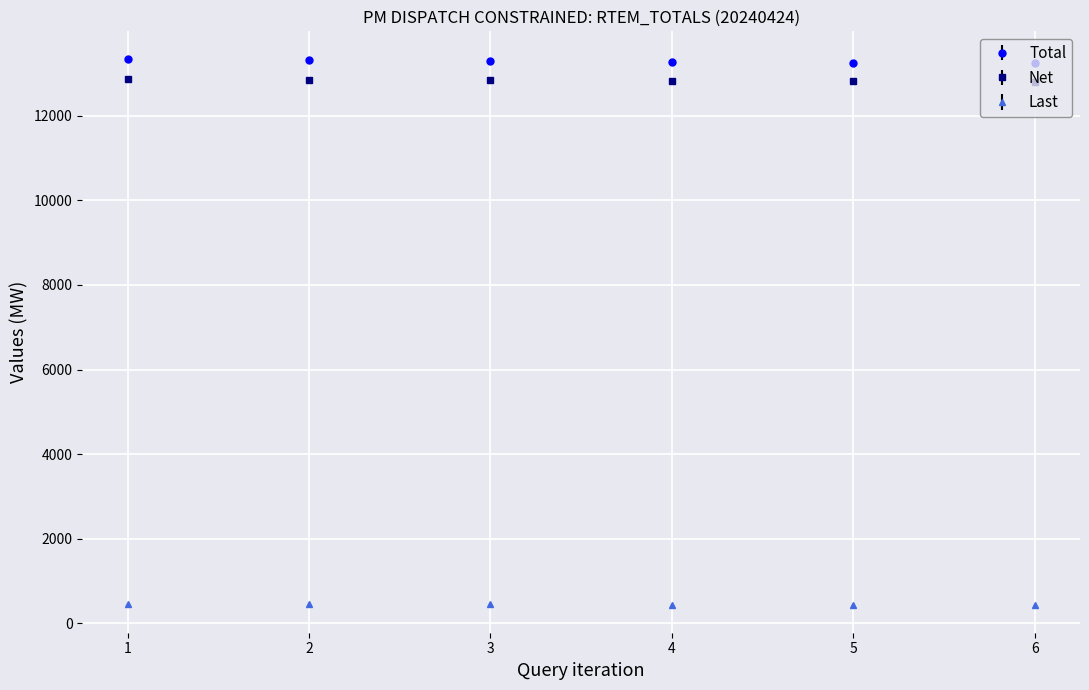

At 2, list the series in order from smallest to largest.

Last, Net, Total